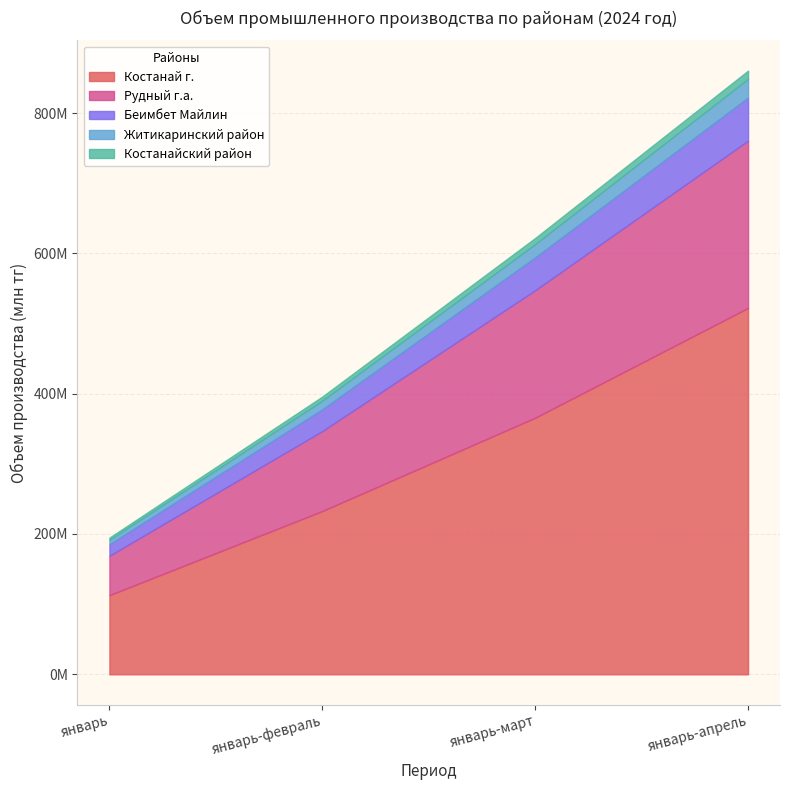

What is the difference between the second highest and minimum values in the Костанай г. series?

252855933